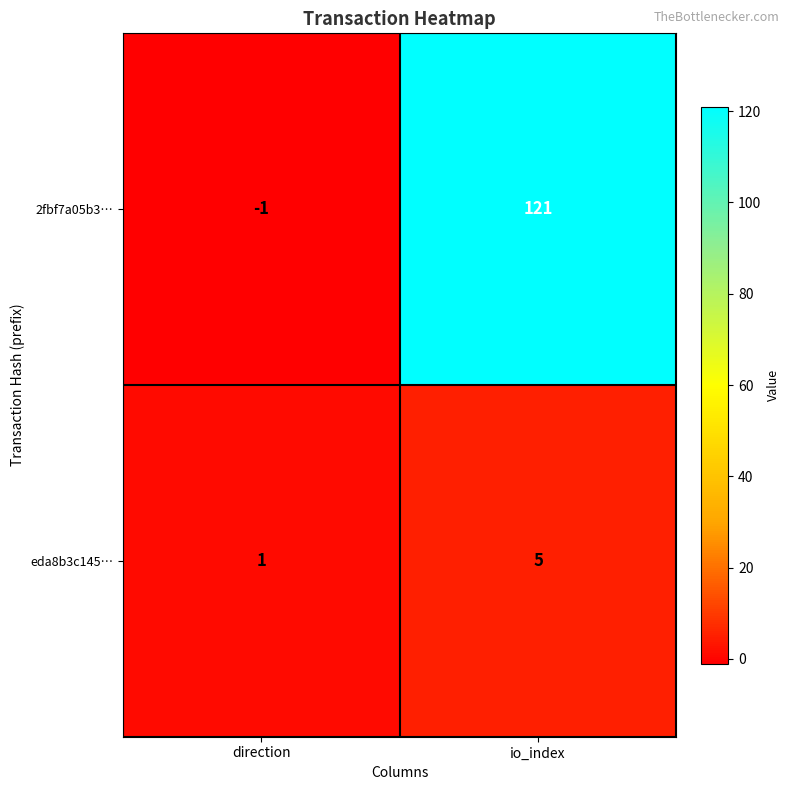

Reading right to left, transcribe all the data shown in this chart.

2fbf7a05b3…: 121	-1
eda8b3c145…: 5	1